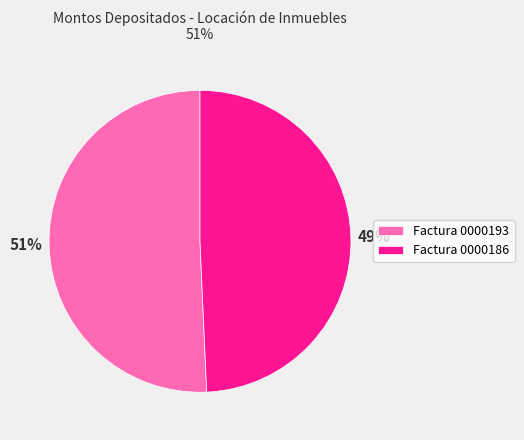

Count the number of slices in the pie.

2